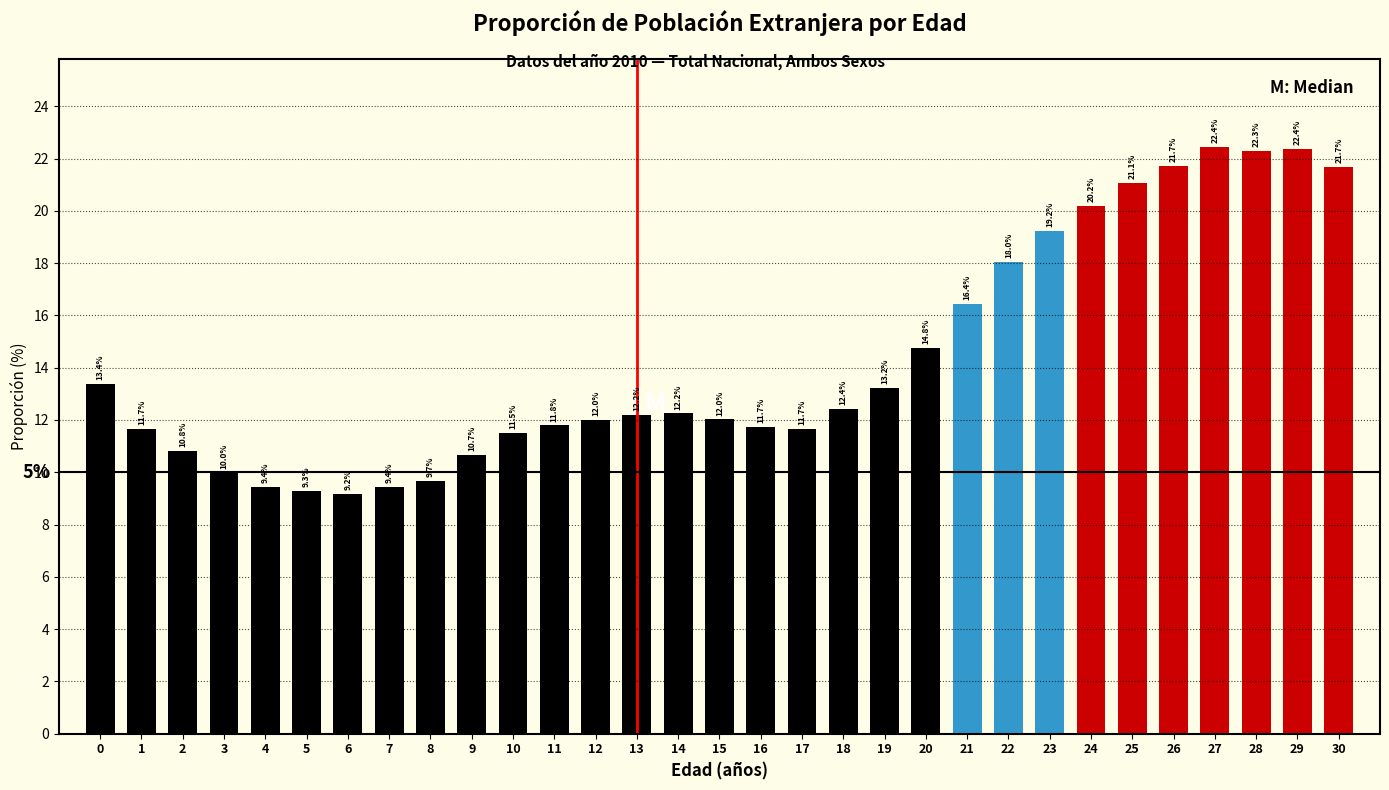

Which has a higher value, 10 or 29?

29